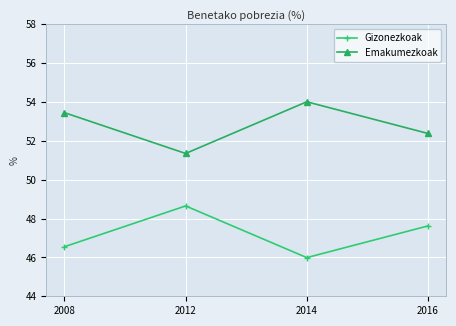

What is the difference between the maximum and minimum values in the Emakumezkoak series?

2.7